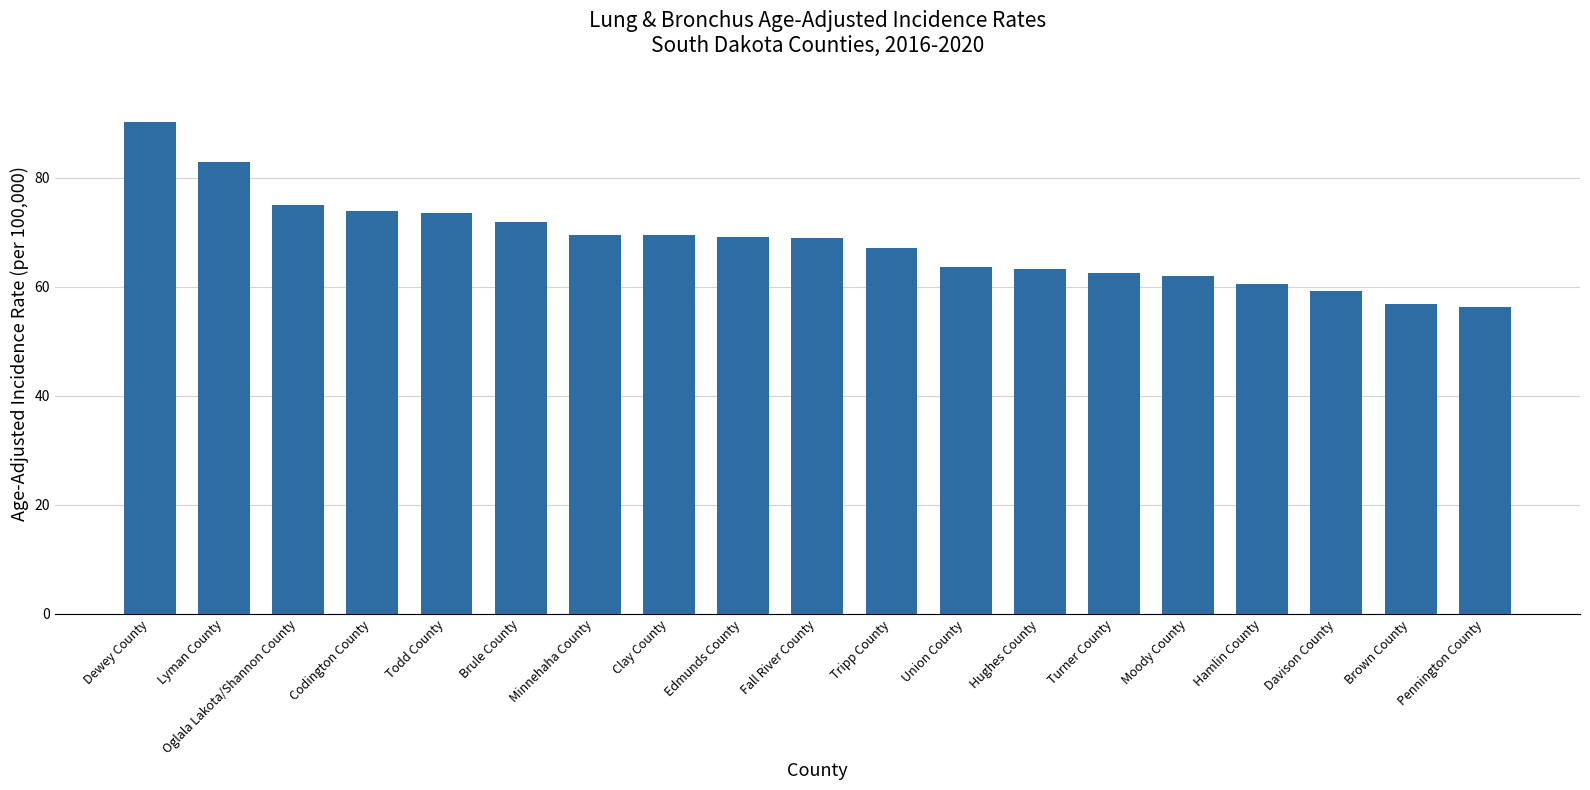

Which has a higher value, Fall River County or Moody County?

Fall River County